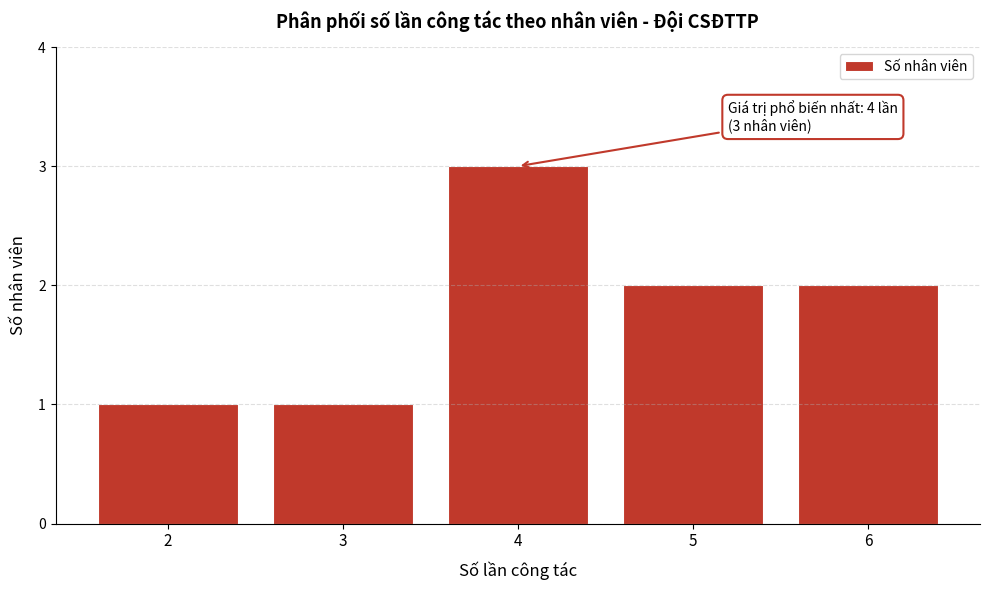

Reading left to right, extract all data points from this chart.

1	1	3	2	2